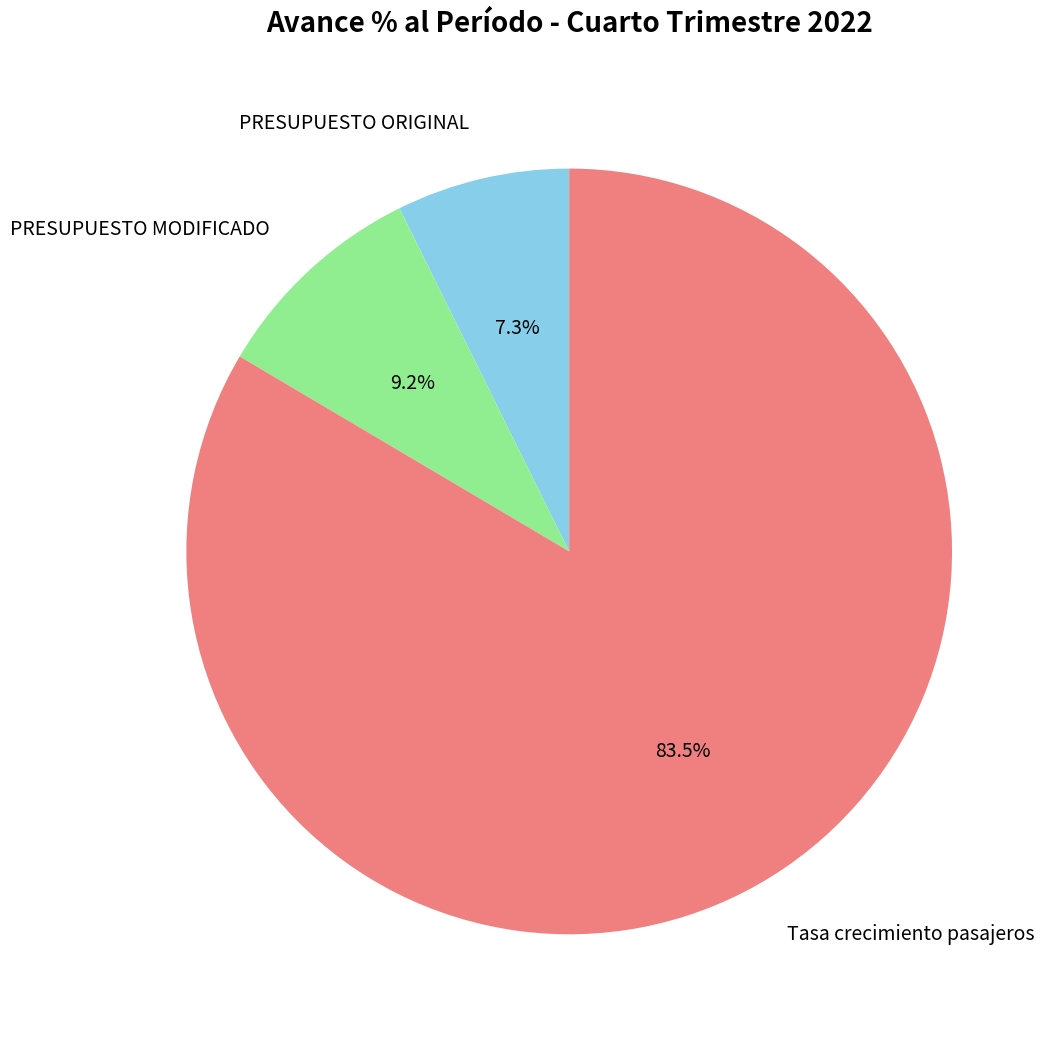

To the nearest percent, what is the combined percentage of PRESUPUESTO ORIGINAL and PRESUPUESTO MODIFICADO?

16%